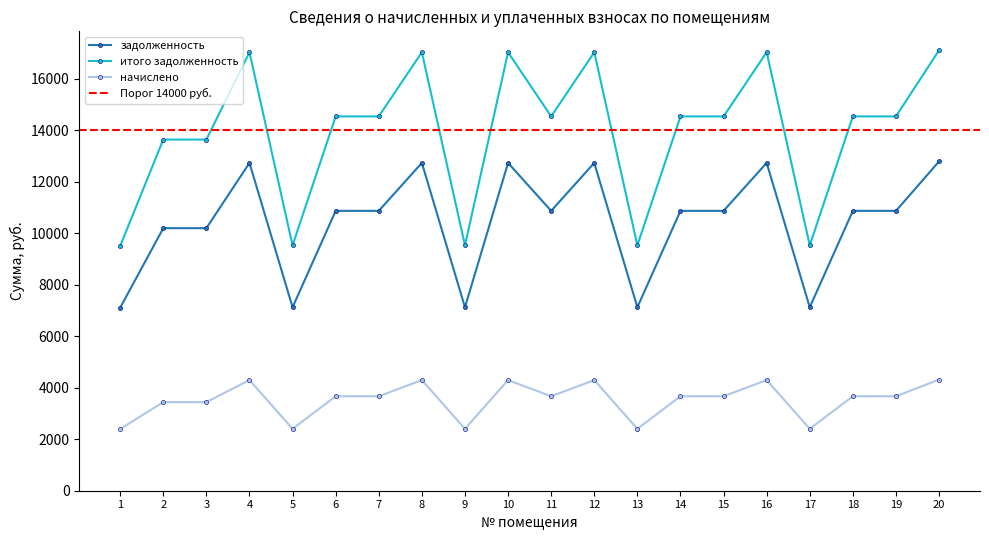

How many data points in начислено are less than 3667?

7